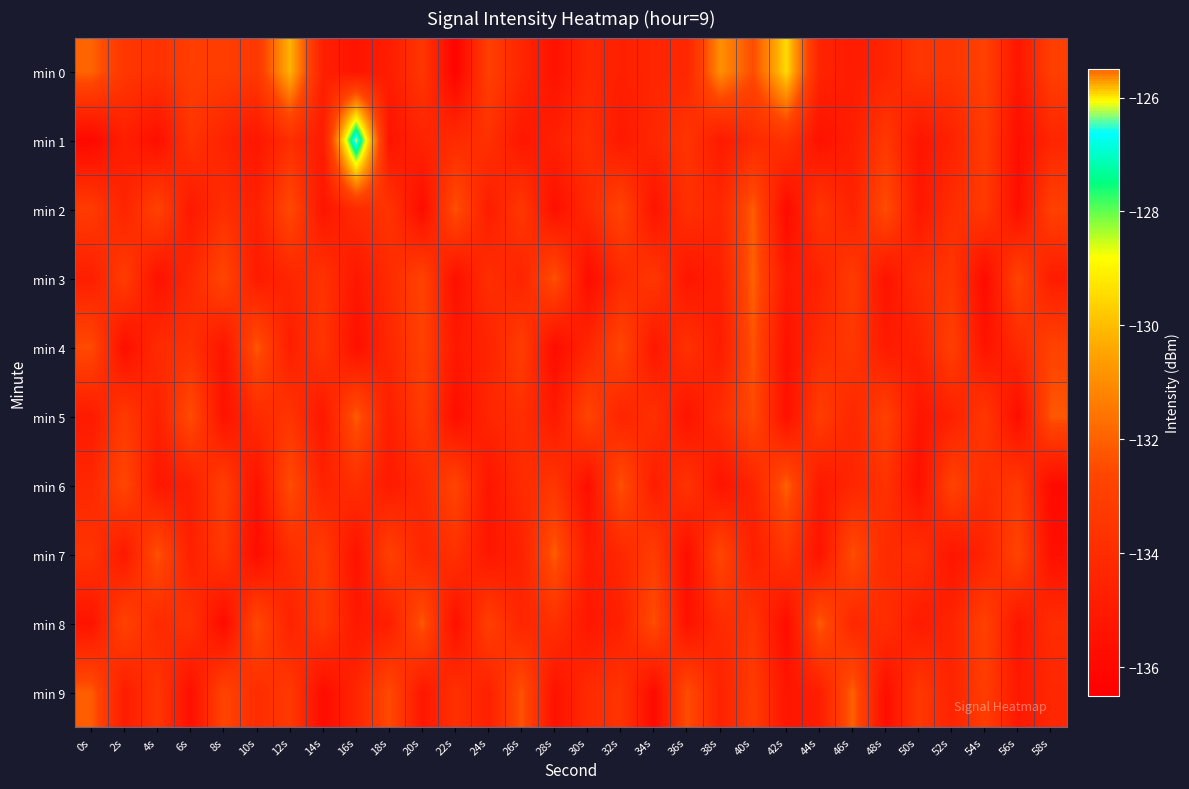

Reading left to right, what are all the values shown in this chart?

min 0: 0s=-131.9	2s=-133.4	4s=-133.7	6s=-133.0	8s=-133.1	10s=-133.4	12s=-130.1	14s=-134.7	16s=-135.3	18s=-134.9	20s=-133.5	22s=-136.3	24s=-133.0	26s=-134.4	28s=-135.5	30s=-134.3	32s=-134.7	34s=-134.4	36s=-134.3	38s=-130.9	40s=-132.5	42s=-129.5	44s=-134.5	46s=-134.9	48s=-134.5	50s=-133.5	52s=-133.5	54s=-132.9	56s=-135.3	58s=-133.0
min 1: 0s=-136.0	2s=-134.8	4s=-135.6	6s=-133.6	8s=-134.5	10s=-135.2	12s=-133.9	14s=-134.9	16s=-126.0	18s=-135.4	20s=-134.5	22s=-134.1	24s=-133.8	26s=-135.2	28s=-134.7	30s=-133.9	32s=-135.1	34s=-134.3	36s=-133.6	38s=-135.0	40s=-134.2	42s=-133.7	44s=-135.5	46s=-134.8	48s=-133.4	50s=-135.3	52s=-134.6	54s=-133.2	56s=-135.7	58s=-134.4
min 2: 0s=-133.2	2s=-134.5	4s=-132.8	6s=-135.1	8s=-133.9	10s=-134.7	12s=-132.5	14s=-135.3	16s=-134.1	18s=-133.6	20s=-135.8	22s=-132.3	24s=-134.9	26s=-133.4	28s=-135.6	30s=-134.2	32s=-132.7	34s=-135.4	36s=-133.8	38s=-134.3	40s=-132.1	42s=-135.9	44s=-133.5	46s=-134.6	48s=-132.4	50s=-135.2	52s=-134.0	54s=-133.3	56s=-135.7	58s=-132.9
min 3: 0s=-134.8	2s=-133.1	4s=-135.5	6s=-134.3	8s=-132.6	10s=-135.0	12s=-134.4	14s=-133.7	16s=-135.2	18s=-134.1	20s=-132.8	22s=-135.6	24s=-133.9	26s=-134.5	28s=-132.3	30s=-135.8	32s=-134.2	34s=-133.4	36s=-135.3	38s=-134.7	40s=-132.0	42s=-135.1	44s=-134.6	46s=-133.2	48s=-135.4	50s=-134.0	52s=-133.5	54s=-135.9	56s=-132.7	58s=-134.9
min 4: 0s=-132.5	2s=-135.7	4s=-134.1	6s=-133.8	8s=-135.3	10s=-132.2	12s=-134.8	14s=-133.5	16s=-135.6	18s=-134.3	20s=-132.9	22s=-135.1	24s=-134.5	26s=-133.1	28s=-135.8	30s=-134.4	32s=-132.6	34s=-135.2	36s=-133.7	38s=-134.9	40s=-132.3	42s=-135.5	44s=-134.0	46s=-133.4	48s=-135.0	50s=-134.6	52s=-133.0	54s=-135.4	56s=-134.2	58s=-132.8
min 5: 0s=-135.0	2s=-133.3	4s=-134.7	6s=-132.4	8s=-135.5	10s=-134.1	12s=-133.6	14s=-135.2	16s=-132.1	18s=-134.8	20s=-133.2	22s=-135.7	24s=-134.4	26s=-133.9	28s=-135.1	30s=-132.7	32s=-134.5	34s=-133.8	36s=-135.4	38s=-134.0	40s=-132.5	42s=-135.6	44s=-133.1	46s=-134.3	48s=-132.9	50s=-135.3	52s=-134.7	54s=-133.4	56s=-135.8	58s=-132.2
min 6: 0s=-134.3	2s=-132.6	4s=-135.2	6s=-134.8	8s=-133.0	10s=-135.5	12s=-132.4	14s=-134.6	16s=-133.9	18s=-135.0	20s=-134.2	22s=-132.7	24s=-135.3	26s=-134.1	28s=-133.5	30s=-135.7	32s=-132.3	34s=-134.9	36s=-133.6	38s=-135.4	40s=-134.5	42s=-132.0	44s=-135.1	46s=-134.4	48s=-133.7	50s=-135.6	52s=-132.8	54s=-134.0	56s=-133.3	58s=-135.9
min 7: 0s=-133.6	2s=-135.1	4s=-132.3	6s=-134.7	8s=-133.4	10s=-135.8	12s=-134.0	14s=-133.2	16s=-135.5	18s=-132.9	20s=-134.4	22s=-133.8	24s=-135.2	26s=-134.6	28s=-132.1	30s=-135.0	32s=-134.3	34s=-133.1	36s=-135.7	38s=-132.6	40s=-134.8	42s=-133.5	44s=-135.4	46s=-132.4	48s=-134.1	50s=-133.9	52s=-135.3	54s=-134.5	56s=-132.7	58s=-135.6
min 8: 0s=-135.4	2s=-132.8	4s=-134.2	6s=-133.7	8s=-135.9	10s=-132.5	12s=-134.6	14s=-133.3	16s=-135.1	18s=-134.8	20s=-132.2	22s=-135.6	24s=-133.0	26s=-134.4	28s=-133.8	30s=-135.2	32s=-134.7	34s=-132.4	36s=-135.5	38s=-134.1	40s=-133.6	42s=-135.8	44s=-132.1	46s=-134.3	48s=-133.9	50s=-135.0	52s=-134.5	54s=-132.9	56s=-135.3	58s=-134.0
min 9: 0s=-132.1	2s=-134.9	4s=-133.5	6s=-135.6	8s=-132.7	10s=-134.0	12s=-133.3	14s=-135.8	16s=-134.4	18s=-132.5	20s=-135.2	22s=-133.8	24s=-134.7	26s=-132.3	28s=-135.5	30s=-134.1	32s=-133.6	34s=-135.9	36s=-132.4	38s=-134.6	40s=-133.2	42s=-135.3	44s=-134.8	46s=-132.0	48s=-135.7	50s=-133.4	52s=-134.5	54s=-133.1	56s=-135.1	58s=-134.3